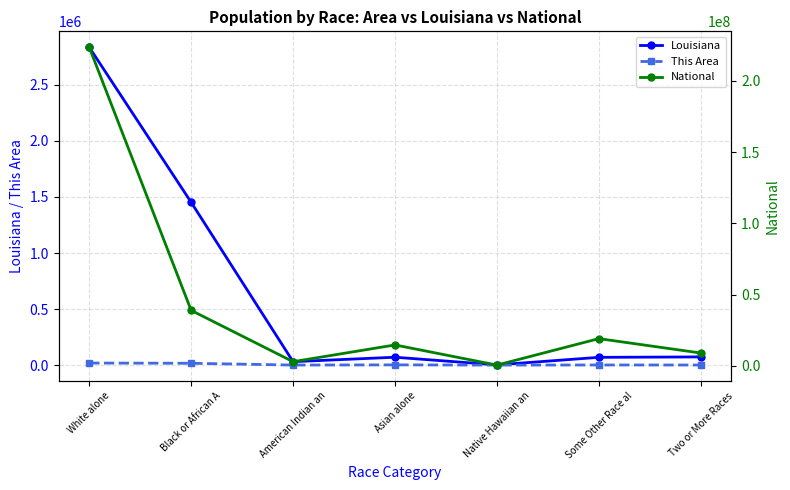

What is the approximate value of National at Black or African A?

38929319